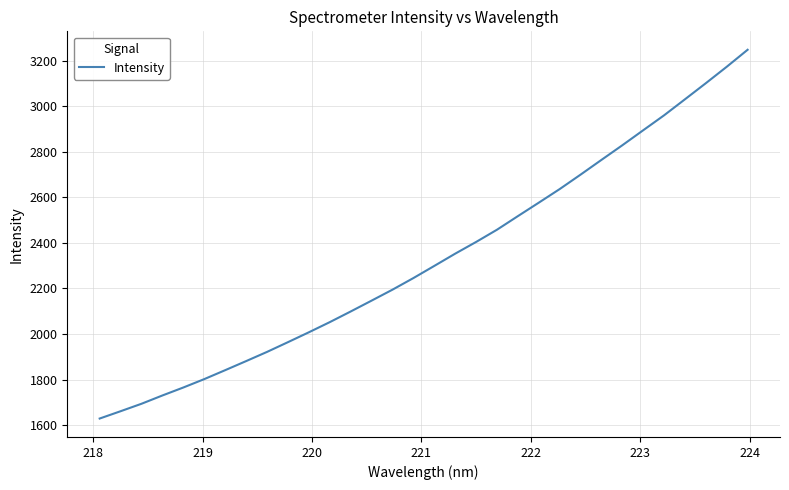

What is the maximum value shown in the chart?

3247.5